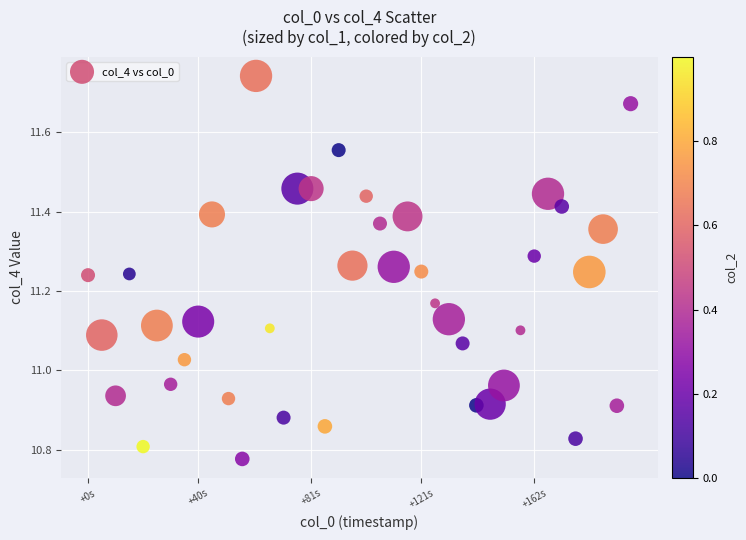

What is the range of X values (max minus min)?

197.0